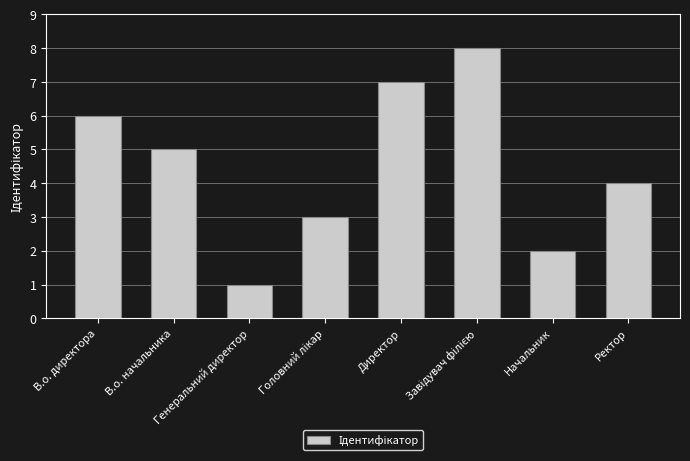

At which label does the data first exceed 5?

В.о. директора